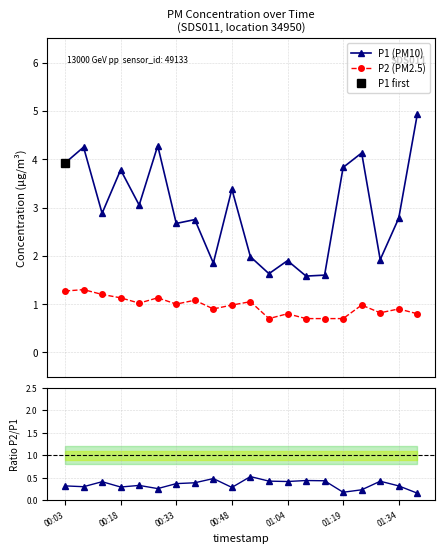

What is the average value of the P2 (PM2.5) series?

1.0